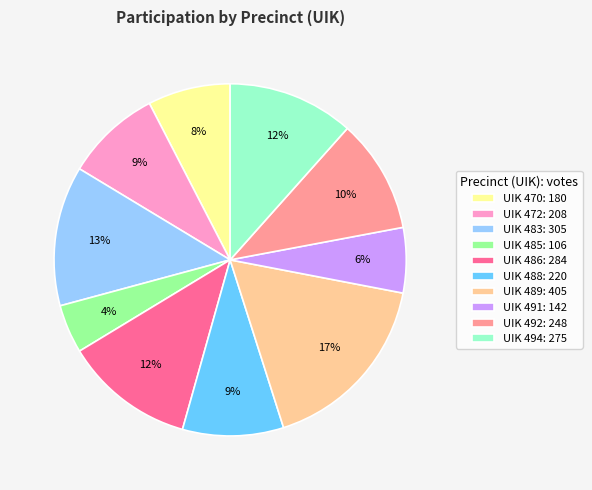

To the nearest percent, what is the difference between the largest and smallest slice percentages?

13%